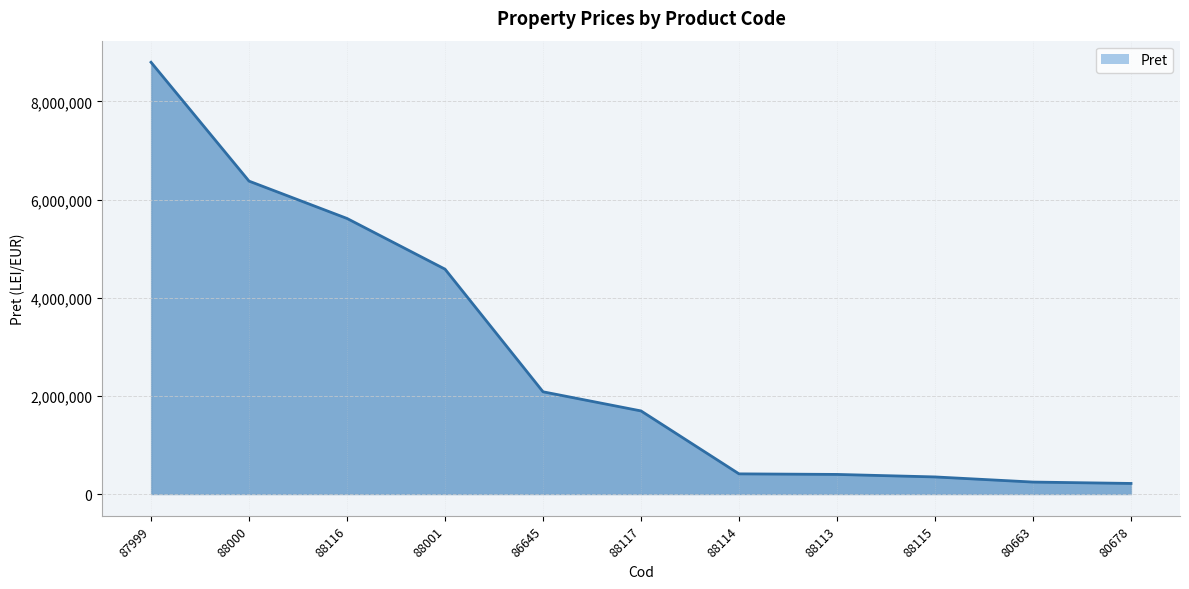

What is the minimum value shown in the chart?

218765